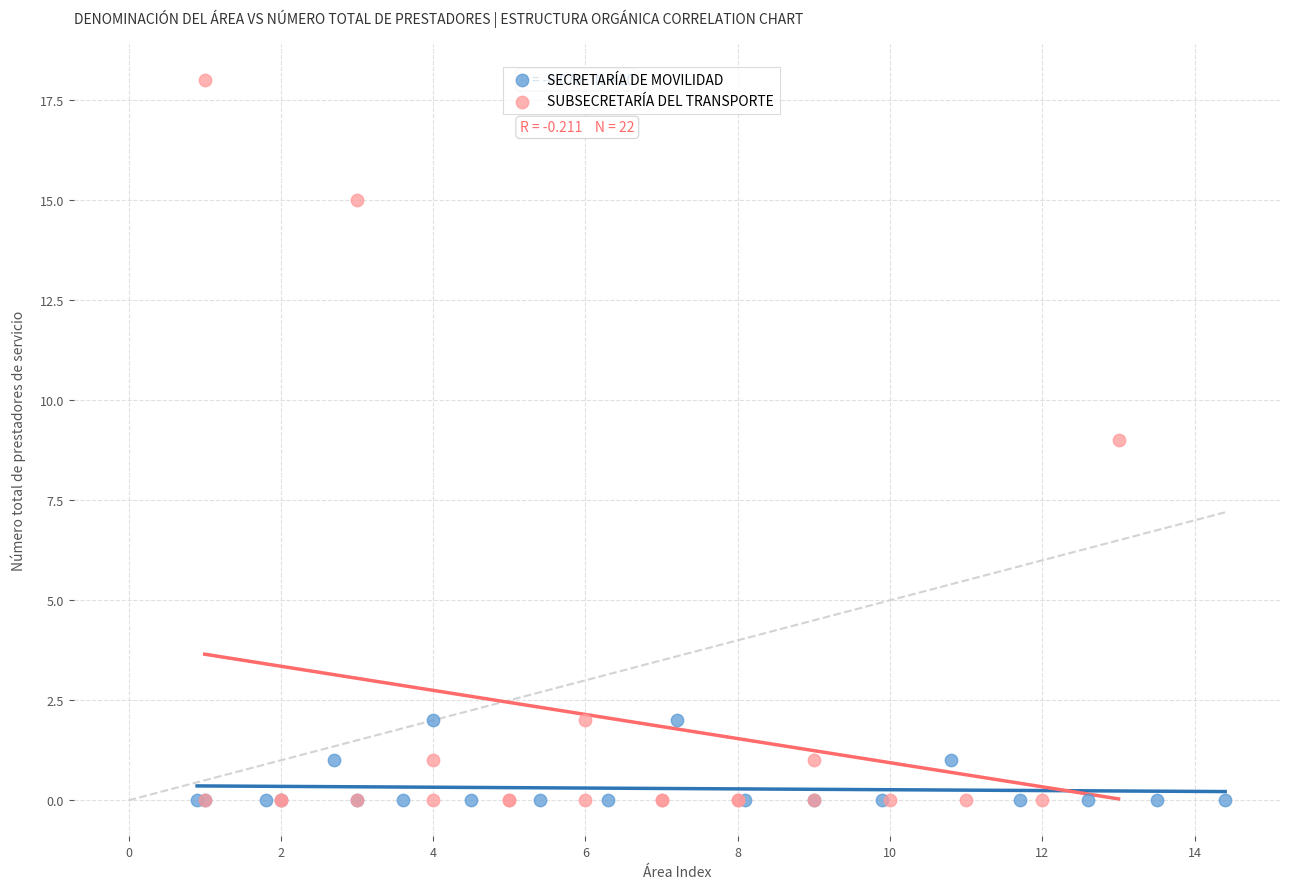

Which series contains the highest Y value?

SUBSECRETARÍA DEL TRANSPORTE